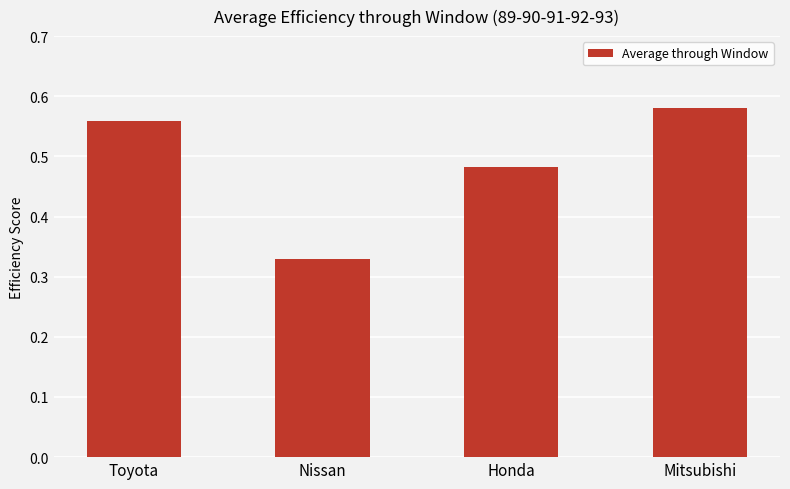

At which category does the chart reach its peak across all series?

Mitsubishi